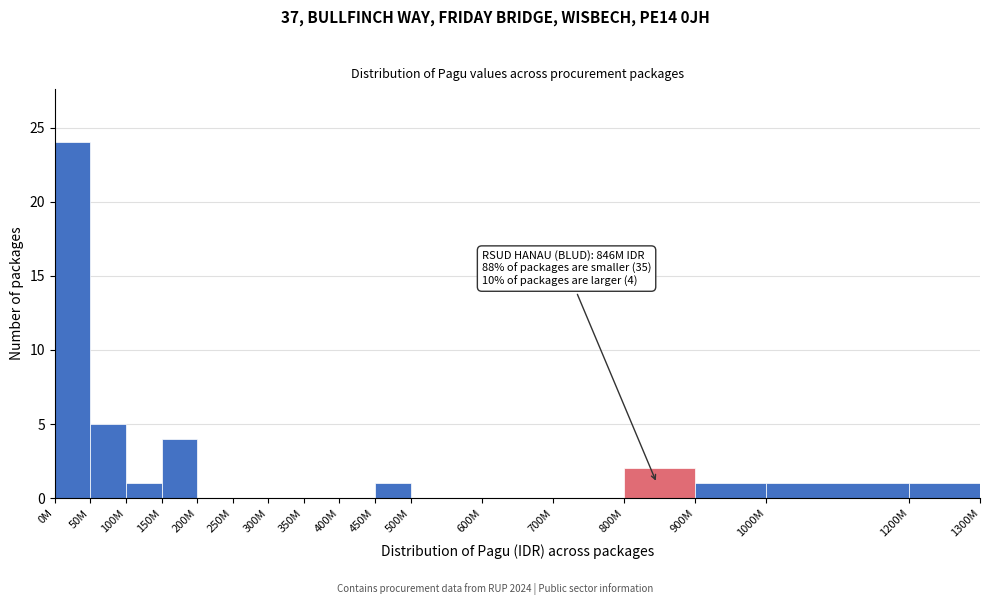

Reading right to left, what are all the values shown in this chart?

1200M=1	1000M=1	900M=1	800M=2	700M=0	600M=0	500M=0	450M=1	400M=0	350M=0	300M=0	250M=0	200M=0	150M=4	100M=1	50M=5	0M=24